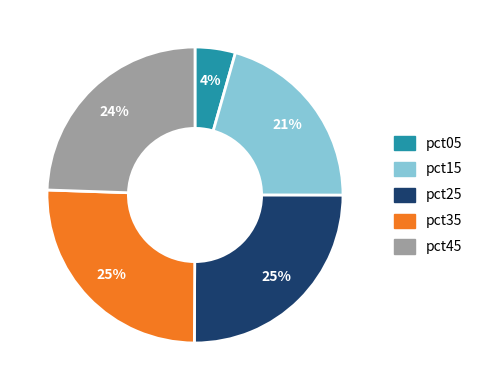

Count the number of slices in the pie.

5